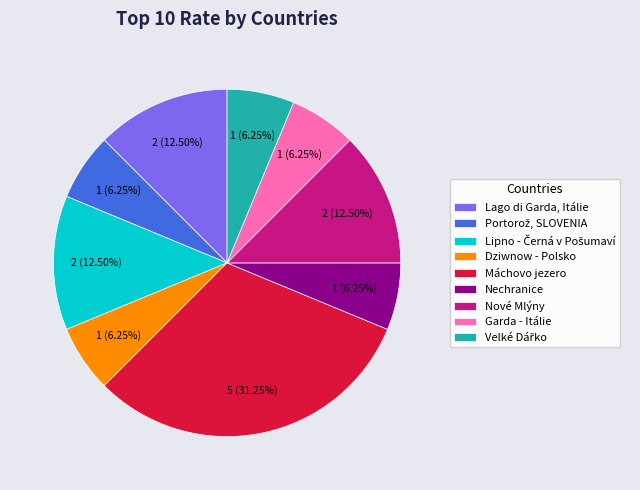

What is the ratio of the value at Máchovo jezero to the value at Lago di Garda, Itálie?

2.5